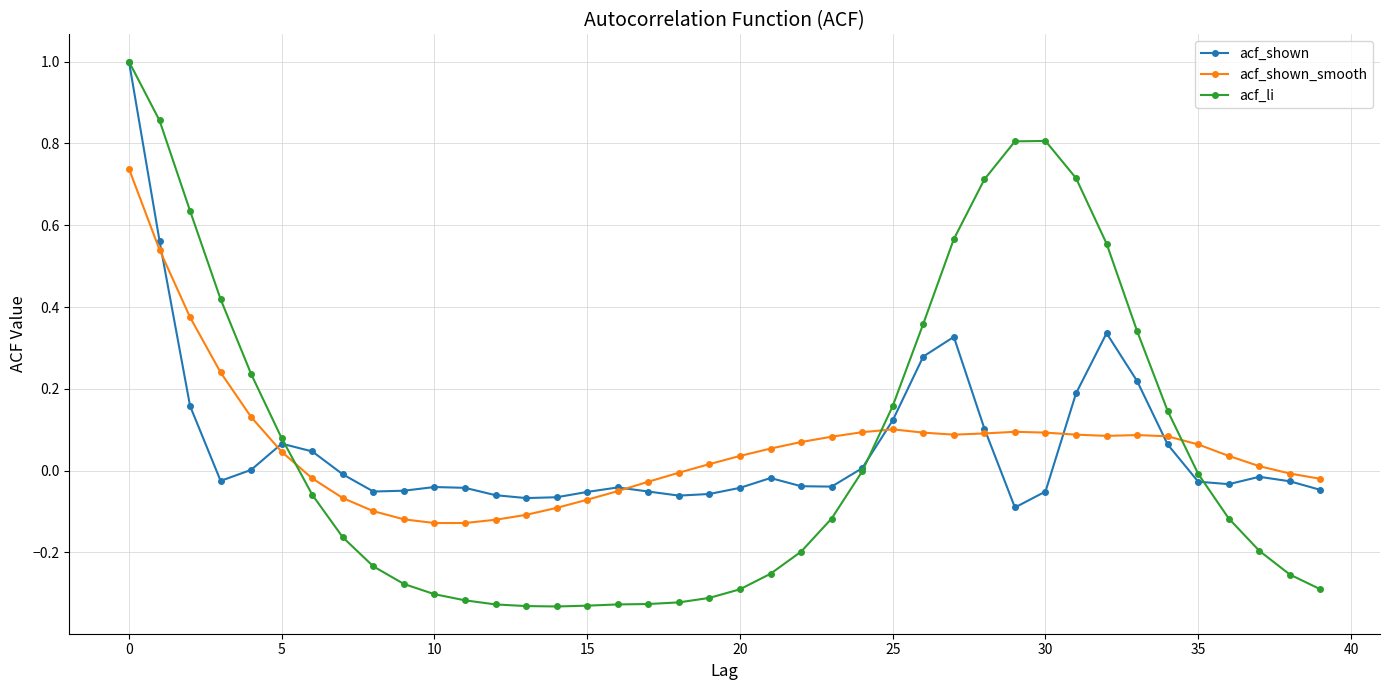

How many categories are shown in the chart?

40